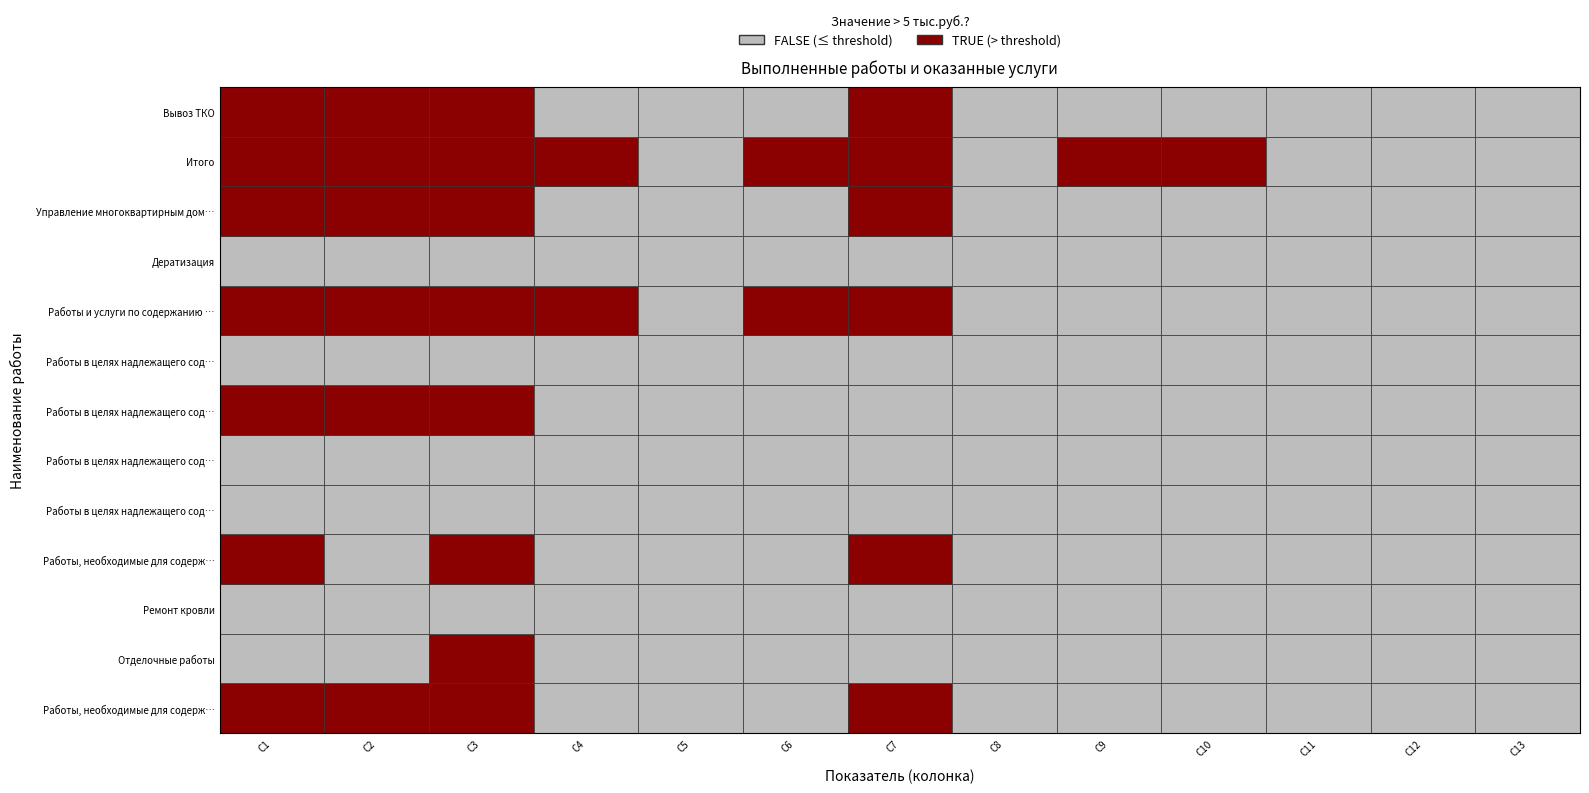

Reading left to right, extract all data points from this chart.

Работы, необходимые для содержания несущих конструкций: 0=22.9	1=65.0	2=36.3	3=2.2	4=1.4	5=1.4	6=22.9	7=0.0	8=0.0	9=0.0	10=0.0	11=0.0	12=0.0
Отделочные работы: 0=0.0	1=0.0	2=25.1	3=1.5	4=0.0	5=0.0	6=0.0	7=0.0	8=0.0	9=0.0	10=0.0	11=0.0	12=0.0
Ремонт кровли: 0=0.0	1=0.0	2=4.9	3=0.3	4=0.0	5=0.0	6=0.0	7=0.0	8=0.0	9=0.0	10=0.0	11=0.0	12=0.0
Работы, необходимые для содержания оборудования: 0=39.8	1=0.0	2=63.3	3=3.9	4=0.0	5=2.7	6=44.4	7=0.0	8=0.0	9=0.0	10=0.0	11=0.0	12=0.0
Работы в целях надлежащего содержания 1: 0=2.5	1=2.5	2=2.5	3=0.2	4=0.0	5=0.0	6=0.0	7=0.0	8=0.0	9=0.0	10=0.0	11=0.0	12=0.0
Работы в целях надлежащего содержания 2: 0=3.3	1=3.3	2=3.3	3=0.2	4=0.0	5=0.2	6=3.3	7=0.0	8=0.0	9=0.0	10=0.0	11=0.0	12=0.0
Работы в целях надлежащего содержания 3: 0=6.8	1=6.8	2=6.8	3=0.4	4=0.0	5=0.0	6=0.0	7=0.0	8=0.0	9=0.0	10=0.0	11=0.0	12=0.0
Работы в целях надлежащего содержания 4: 0=2.5	1=2.5	2=2.5	3=0.2	4=0.0	5=0.0	6=0.0	7=0.0	8=0.0	9=0.0	10=0.0	11=0.0	12=0.0
Работы и услуги по содержанию иного общего имущества: 0=85.0	1=91.4	2=135.0	3=8.3	4=0.0	5=6.2	6=101.9	7=0.0	8=0.0	9=0.0	10=0.0	11=0.0	12=0.0
Дератизация: 0=5.0	1=5.0	2=5.0	3=0.3	4=0.0	5=0.0	6=0.0	7=0.0	8=0.0	9=0.0	10=0.0	11=0.0	12=0.0
Управление многоквартирным домом: 0=39.2	1=37.9	2=62.3	3=3.8	4=0.0	5=2.4	6=39.2	7=0.0	8=0.0	9=0.0	10=0.0	11=0.0	12=0.0
Итого: 0=186.9	1=194.3	2=297.0	3=18.2	4=0.0	5=13.0	6=211.7	7=0.0	8=186.9	9=297.0	10=0.0	11=0.0	12=0.0
Вывоз ТКО: 0=44.9	1=49.8	2=44.9	3=3.3	4=0.0	5=3.3	6=53.9	7=0.0	8=0.0	9=0.0	10=0.0	11=0.0	12=0.0